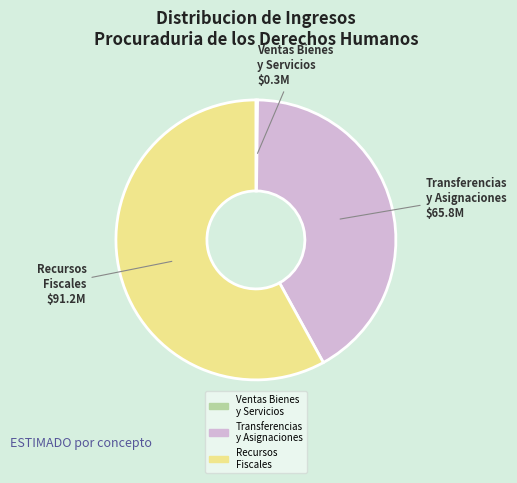

Combined, do Transferencias y Asignaciones and Recursos Fiscales account for over 50%?

Yes